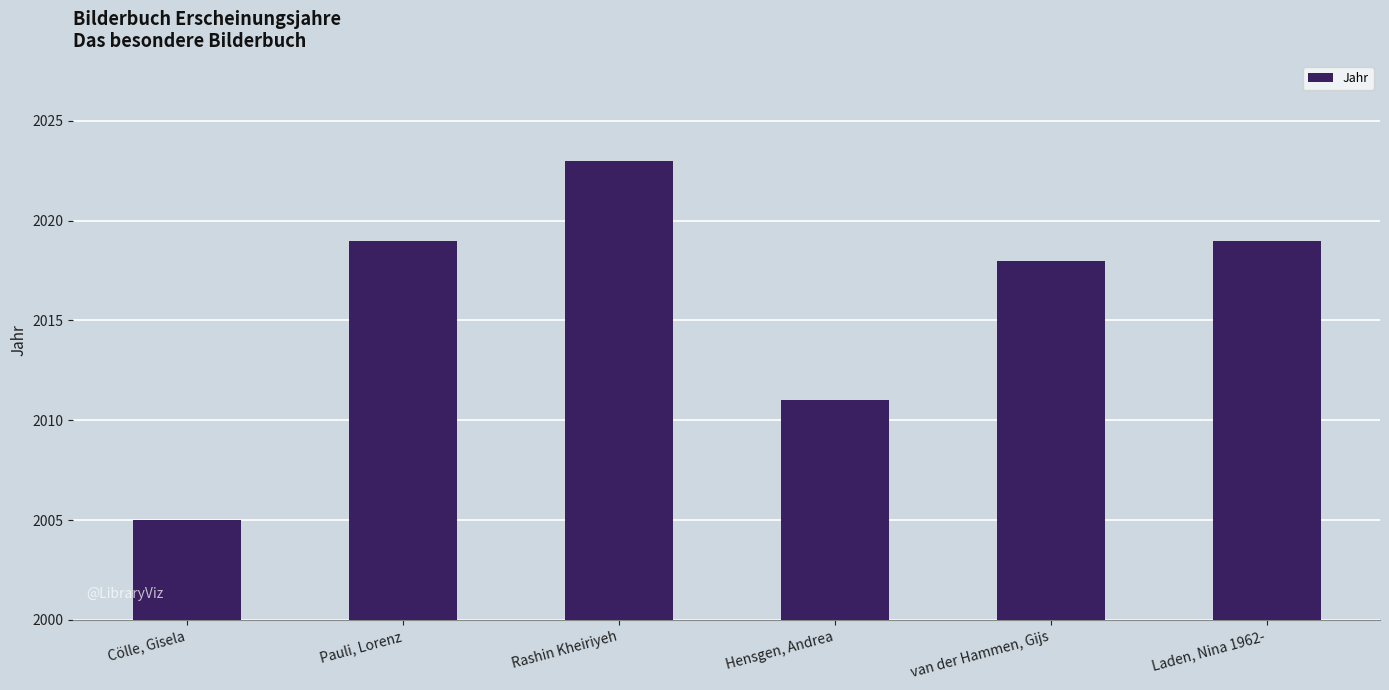

What is the smallest value displayed?

2005